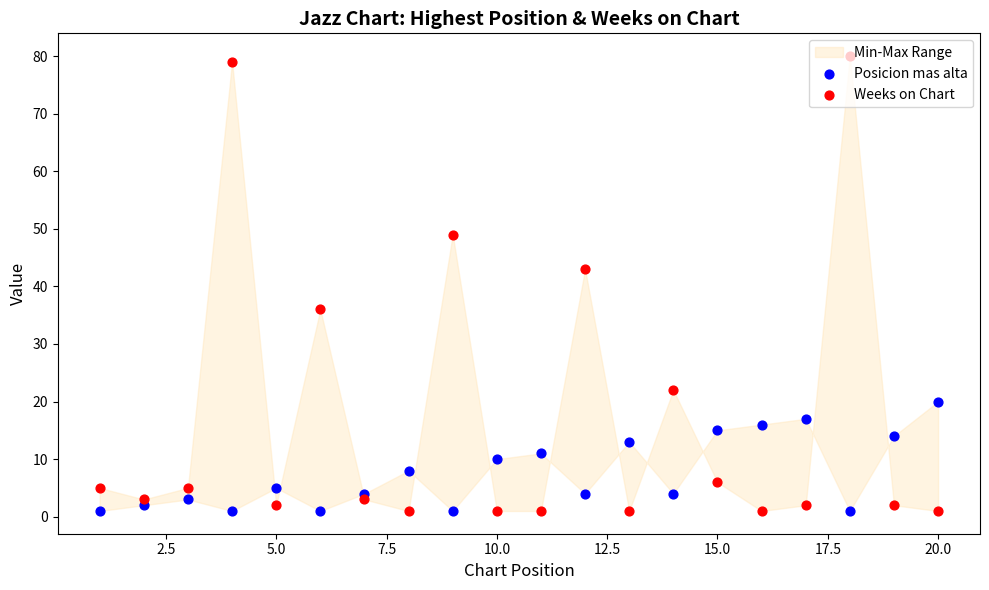

Which series reaches the minimum Y coordinate?

Posicion mas alta